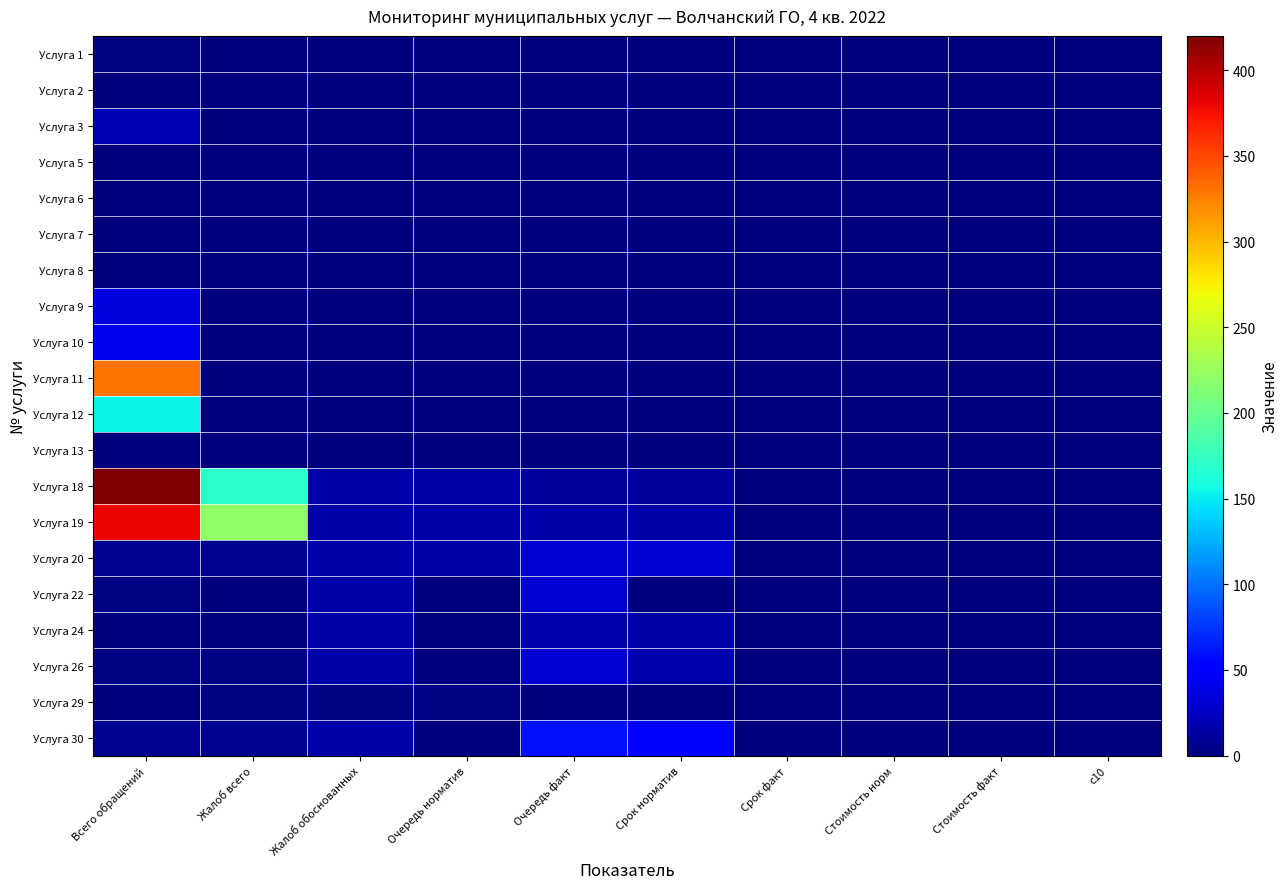

Reading right to left, list all the values displayed in this chart.

Услуга 1: c10=0	Стоимость факт=0	Стоимость норм=0	Срок факт=0	Срок норматив=0	Очередь факт=0	Очередь норматив=0	Жалоб обоснованных=0	Жалоб всего=0	Всего обращений=3
Услуга 2: c10=0	Стоимость факт=0	Стоимость норм=0	Срок факт=0	Срок норматив=0	Очередь факт=0	Очередь норматив=0	Жалоб обоснованных=0	Жалоб всего=0	Всего обращений=0
Услуга 3: c10=0	Стоимость факт=0	Стоимость норм=0	Срок факт=0	Срок норматив=0	Очередь факт=0	Очередь норматив=0	Жалоб обоснованных=0	Жалоб всего=0	Всего обращений=21
Услуга 5: c10=0	Стоимость факт=0	Стоимость норм=0	Срок факт=0	Срок норматив=0	Очередь факт=0	Очередь норматив=0	Жалоб обоснованных=0	Жалоб всего=0	Всего обращений=0
Услуга 6: c10=0	Стоимость факт=0	Стоимость норм=0	Срок факт=0	Срок норматив=0	Очередь факт=0	Очередь норматив=0	Жалоб обоснованных=0	Жалоб всего=0	Всего обращений=0
Услуга 7: c10=0	Стоимость факт=0	Стоимость норм=0	Срок факт=0	Срок норматив=0	Очередь факт=0	Очередь норматив=0	Жалоб обоснованных=0	Жалоб всего=0	Всего обращений=0
Услуга 8: c10=0	Стоимость факт=0	Стоимость норм=0	Срок факт=0	Срок норматив=0	Очередь факт=0	Очередь норматив=0	Жалоб обоснованных=0	Жалоб всего=0	Всего обращений=0
Услуга 9: c10=0	Стоимость факт=0	Стоимость норм=0	Срок факт=0	Срок норматив=0	Очередь факт=0	Очередь норматив=0	Жалоб обоснованных=0	Жалоб всего=0	Всего обращений=36
Услуга 10: c10=0	Стоимость факт=0	Стоимость норм=0	Срок факт=0	Срок норматив=0	Очередь факт=0	Очередь норматив=0	Жалоб обоснованных=0	Жалоб всего=0	Всего обращений=40
Услуга 11: c10=0	Стоимость факт=0	Стоимость норм=0	Срок факт=0	Срок норматив=0	Очередь факт=0	Очередь норматив=0	Жалоб обоснованных=0	Жалоб всего=0	Всего обращений=330
Услуга 12: c10=0	Стоимость факт=0	Стоимость норм=0	Срок факт=0	Срок норматив=0	Очередь факт=0	Очередь норматив=0	Жалоб обоснованных=0	Жалоб всего=0	Всего обращений=153
Услуга 13: c10=0	Стоимость факт=0	Стоимость норм=0	Срок факт=0	Срок норматив=0	Очередь факт=0	Очередь норматив=0	Жалоб обоснованных=0	Жалоб всего=0	Всего обращений=0
Услуга 18: c10=0	Стоимость факт=0	Стоимость норм=0	Срок факт=0	Срок норматив=10	Очередь факт=10	Очередь норматив=15	Жалоб обоснованных=15	Жалоб всего=170	Всего обращений=420
Услуга 19: c10=0	Стоимость факт=0	Стоимость норм=0	Срок факт=0	Срок норматив=15	Очередь факт=15	Очередь норматив=15	Жалоб обоснованных=15	Жалоб всего=220	Всего обращений=380
Услуга 20: c10=0	Стоимость факт=0	Стоимость норм=0	Срок факт=0	Срок норматив=30	Очередь факт=30	Очередь норматив=15	Жалоб обоснованных=15	Жалоб всего=8	Всего обращений=8
Услуга 22: c10=0	Стоимость факт=0	Стоимость норм=0	Срок факт=0	Срок норматив=0	Очередь факт=30	Очередь норматив=1	Жалоб обоснованных=15	Жалоб всего=0	Всего обращений=3
Услуга 24: c10=0	Стоимость факт=0	Стоимость норм=0	Срок факт=0	Срок норматив=15	Очередь факт=18	Очередь норматив=1	Жалоб обоснованных=15	Жалоб всего=1	Всего обращений=1
Услуга 26: c10=0	Стоимость факт=0	Стоимость норм=0	Срок факт=0	Срок норматив=18	Очередь факт=30	Очередь норматив=1	Жалоб обоснованных=15	Жалоб всего=2	Всего обращений=2
Услуга 29: c10=0	Стоимость факт=0	Стоимость норм=0	Срок факт=0	Срок норматив=0	Очередь факт=0	Очередь норматив=2	Жалоб обоснованных=2	Жалоб всего=2	Всего обращений=0
Услуга 30: c10=0	Стоимость факт=0	Стоимость норм=0	Срок факт=0	Срок норматив=49	Очередь факт=60	Очередь норматив=0	Жалоб обоснованных=15	Жалоб всего=7	Всего обращений=7